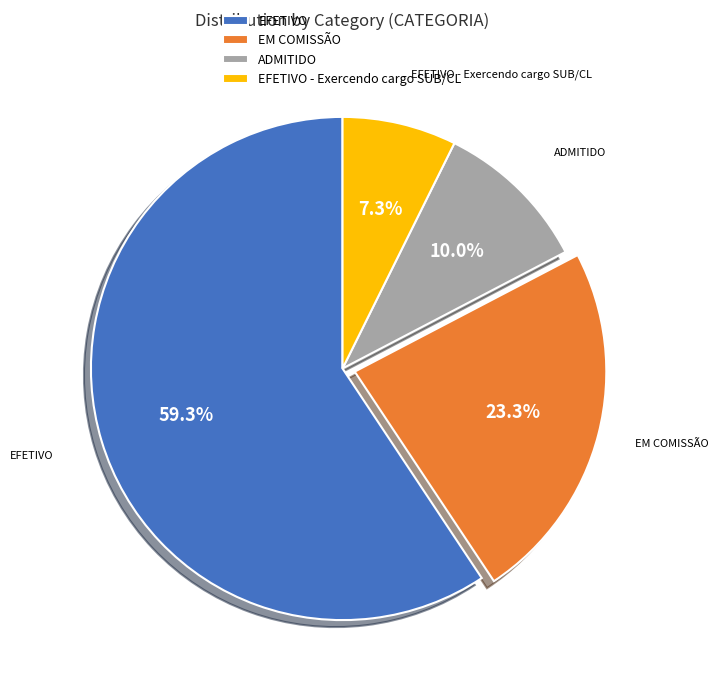

To the nearest percent, what portion does EFETIVO - Exercendo cargo SUB/CL represent?

7%